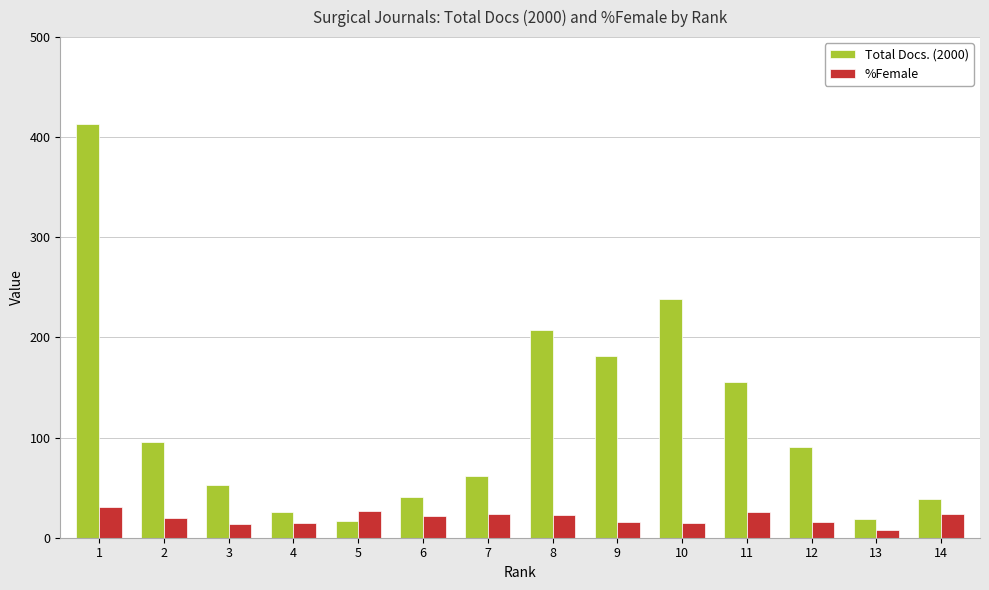

What is the sum of the Total Docs. (2000) values at 10 and 14?

277